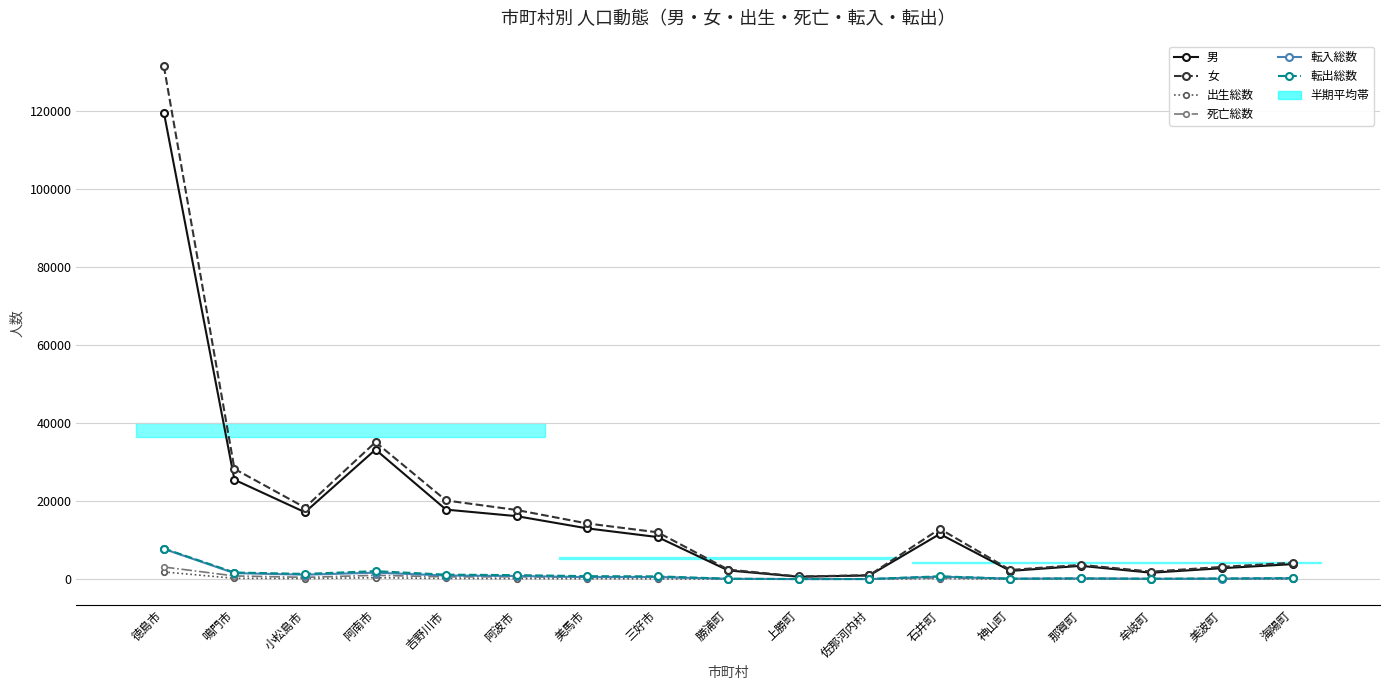

Which category has the lowest value across all series?

上勝町